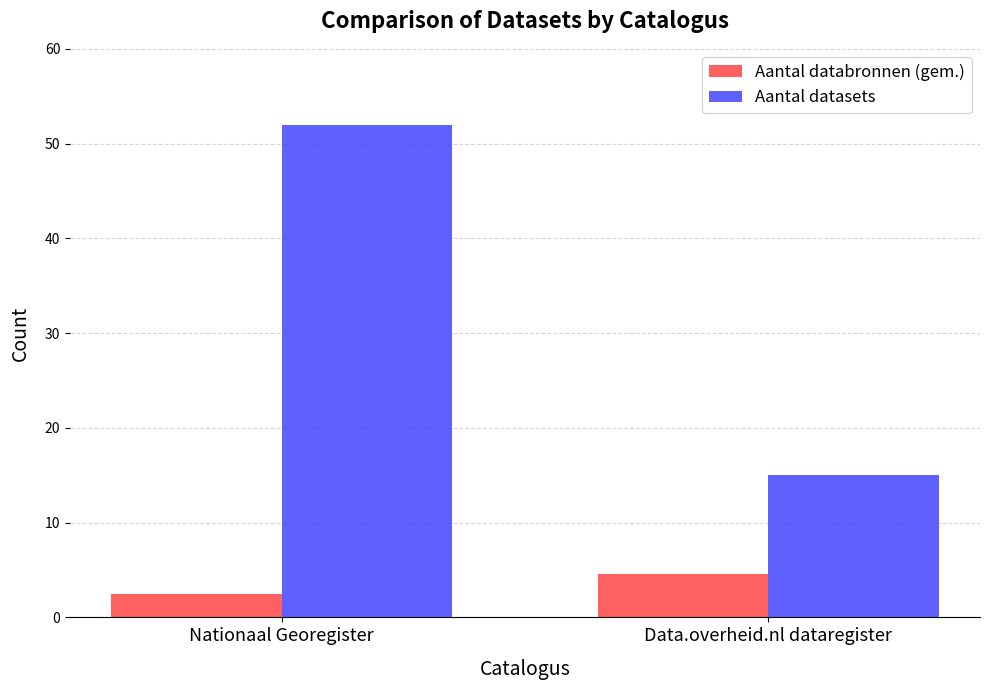

Count the Aantal databronnen (gem.) values in the range 2 to 4.

1